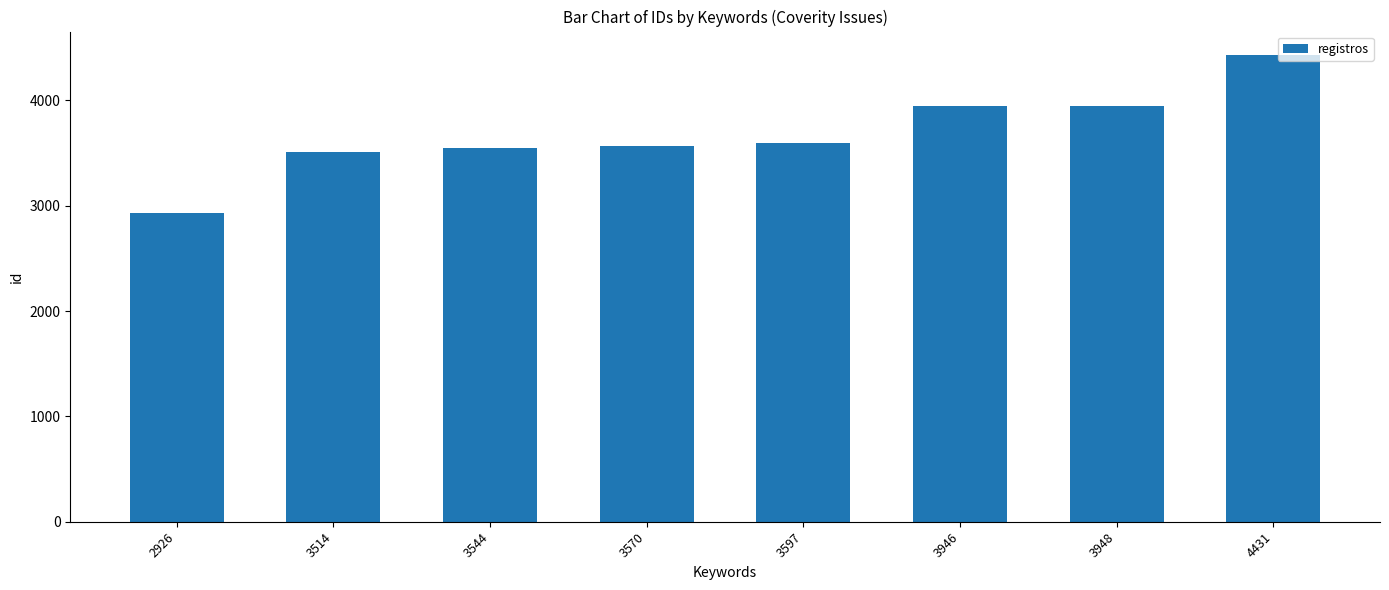

The chart shows a value of 3948 at 3948. True or false?

True